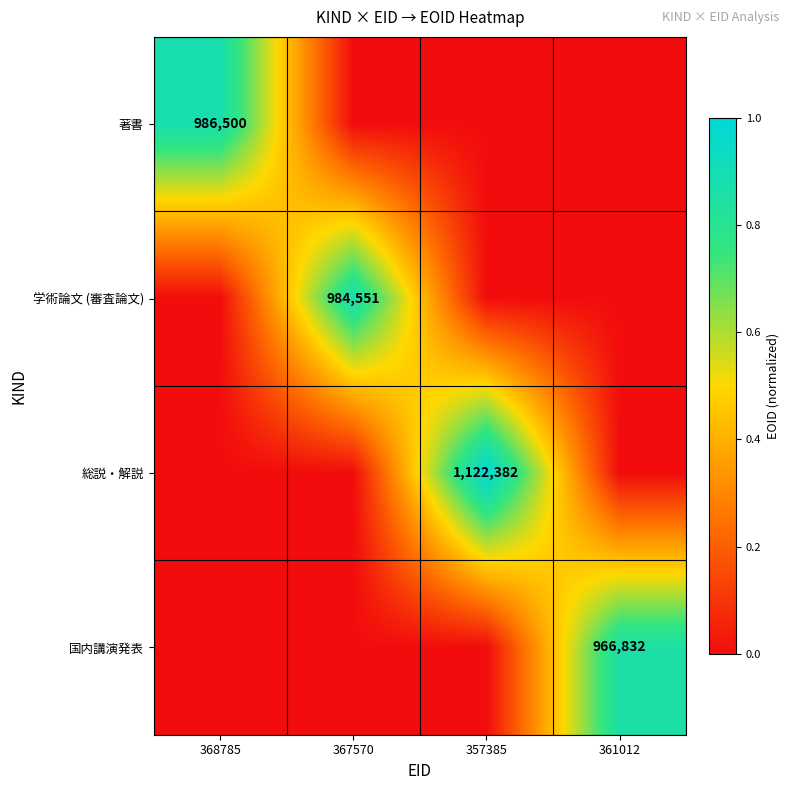

The 学術論文 (審査論文) series shows 984551 at 367570. True or false?

True